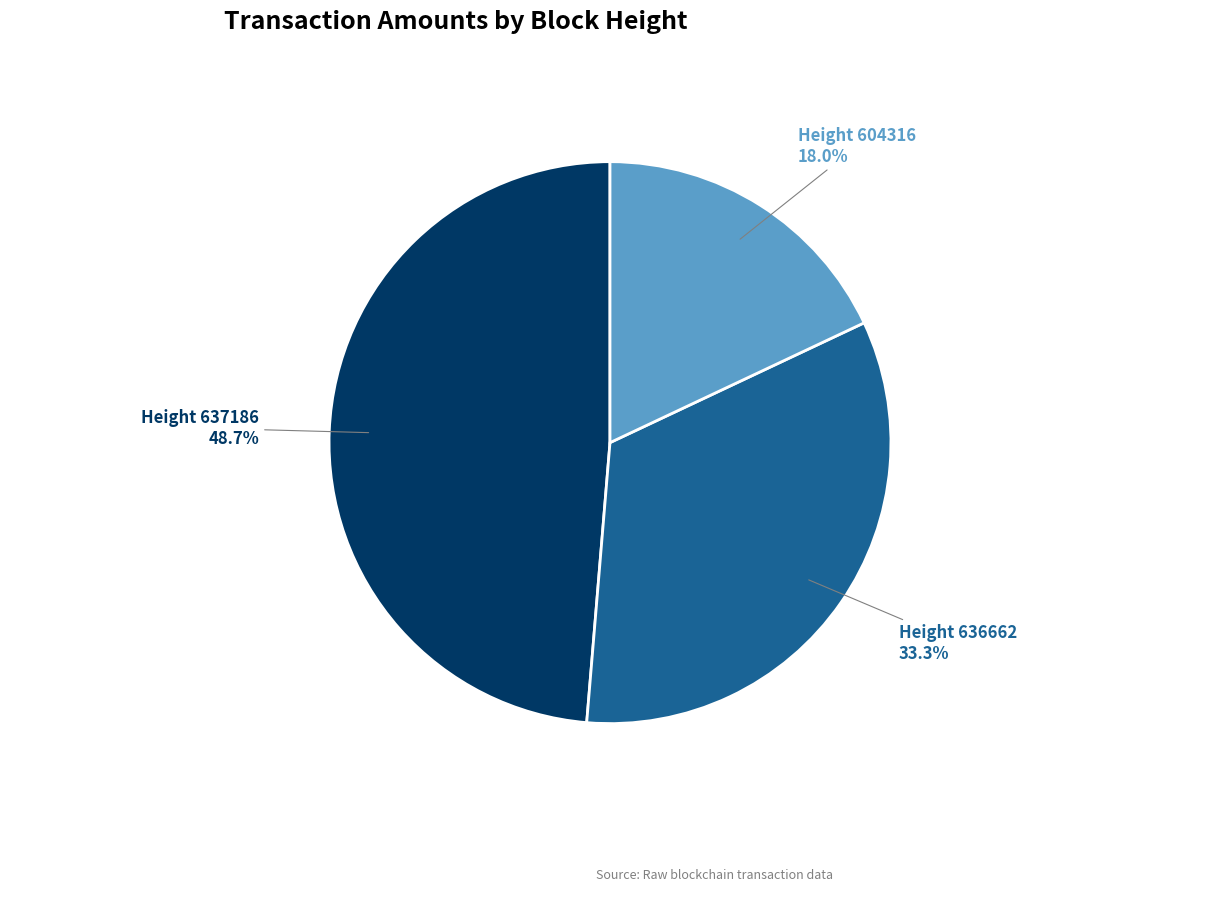

Is there any slice that represents more than half of the pie?

No